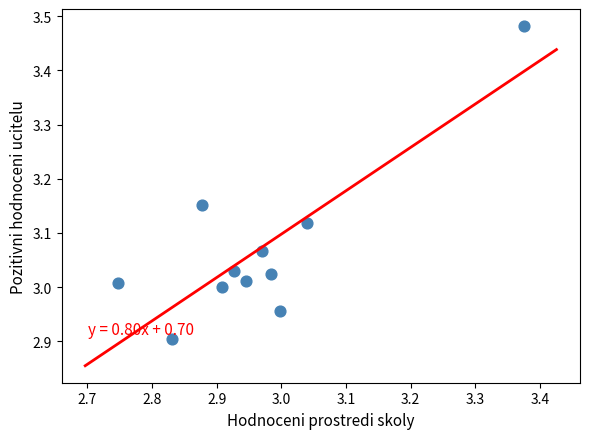

What is the range of X values (max minus min)?

0.6